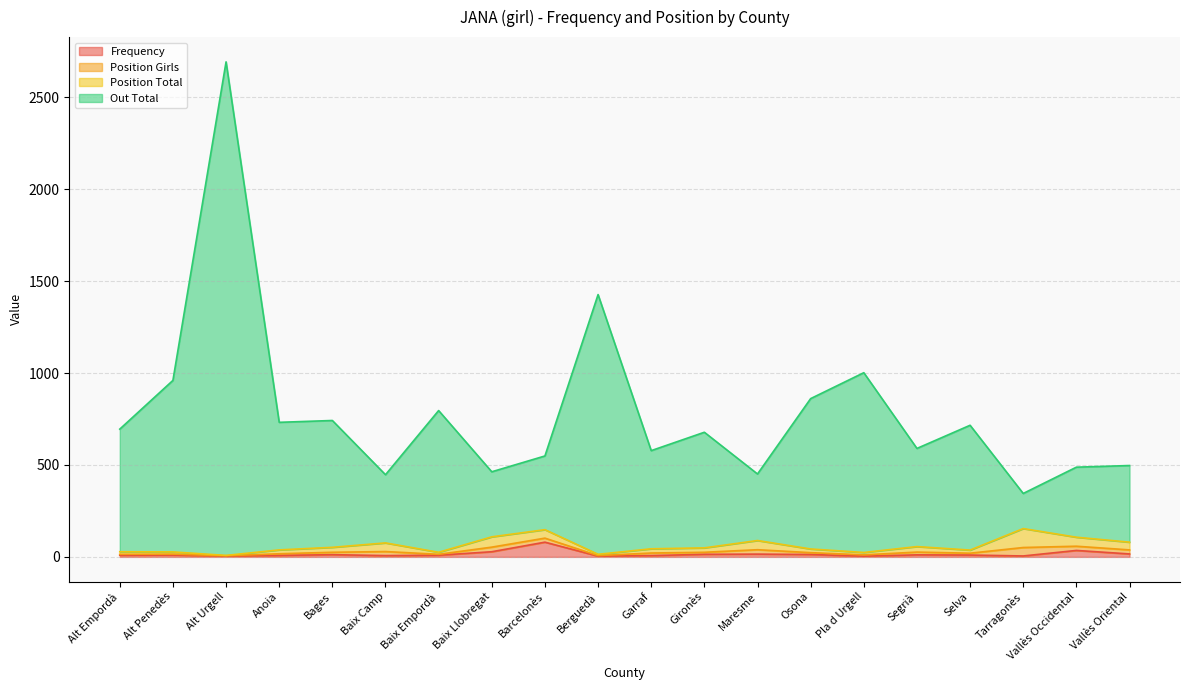

Read the Frequency value at Garraf, to the nearest 5.

5